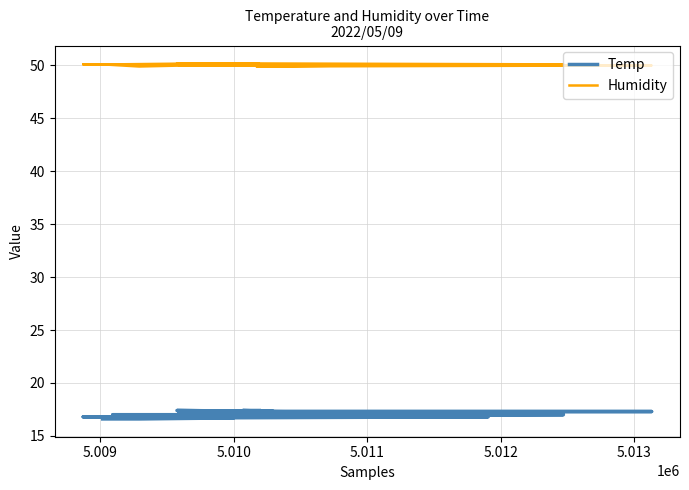

What is the maximum value shown in the chart?

50.2